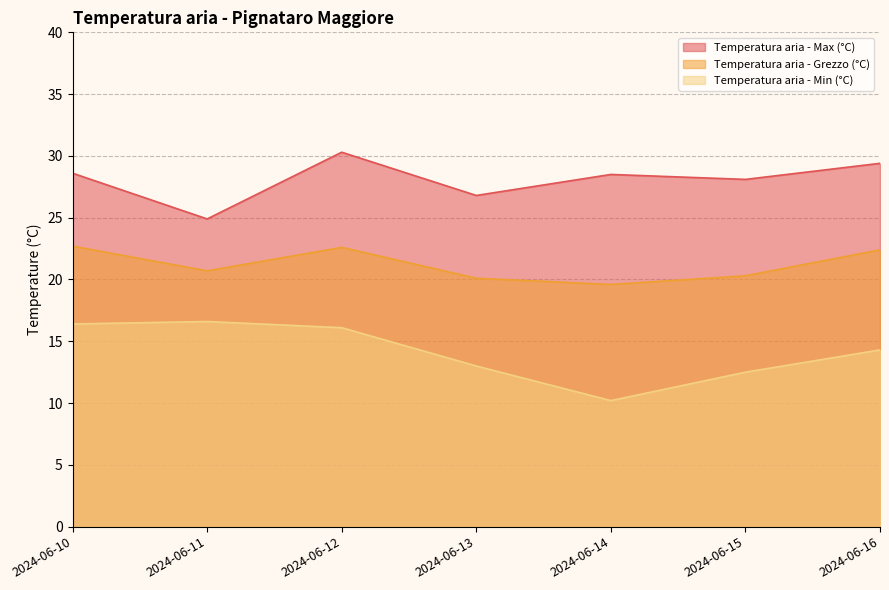

The value of Temperatura aria - Min (°C) at 2024-06-11 is 5.9. True or false?

False